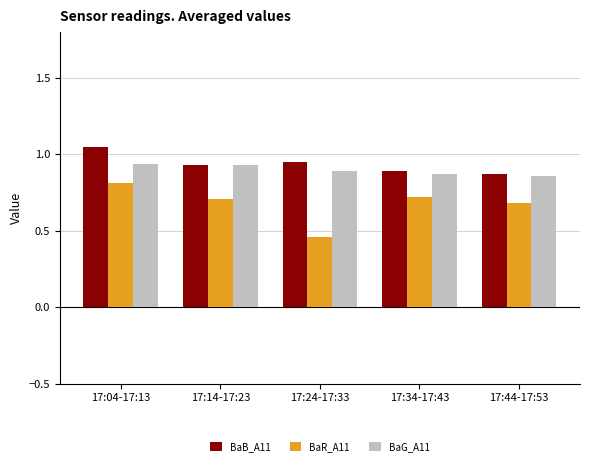

Which series has the widest spread of values?

BaR_A11